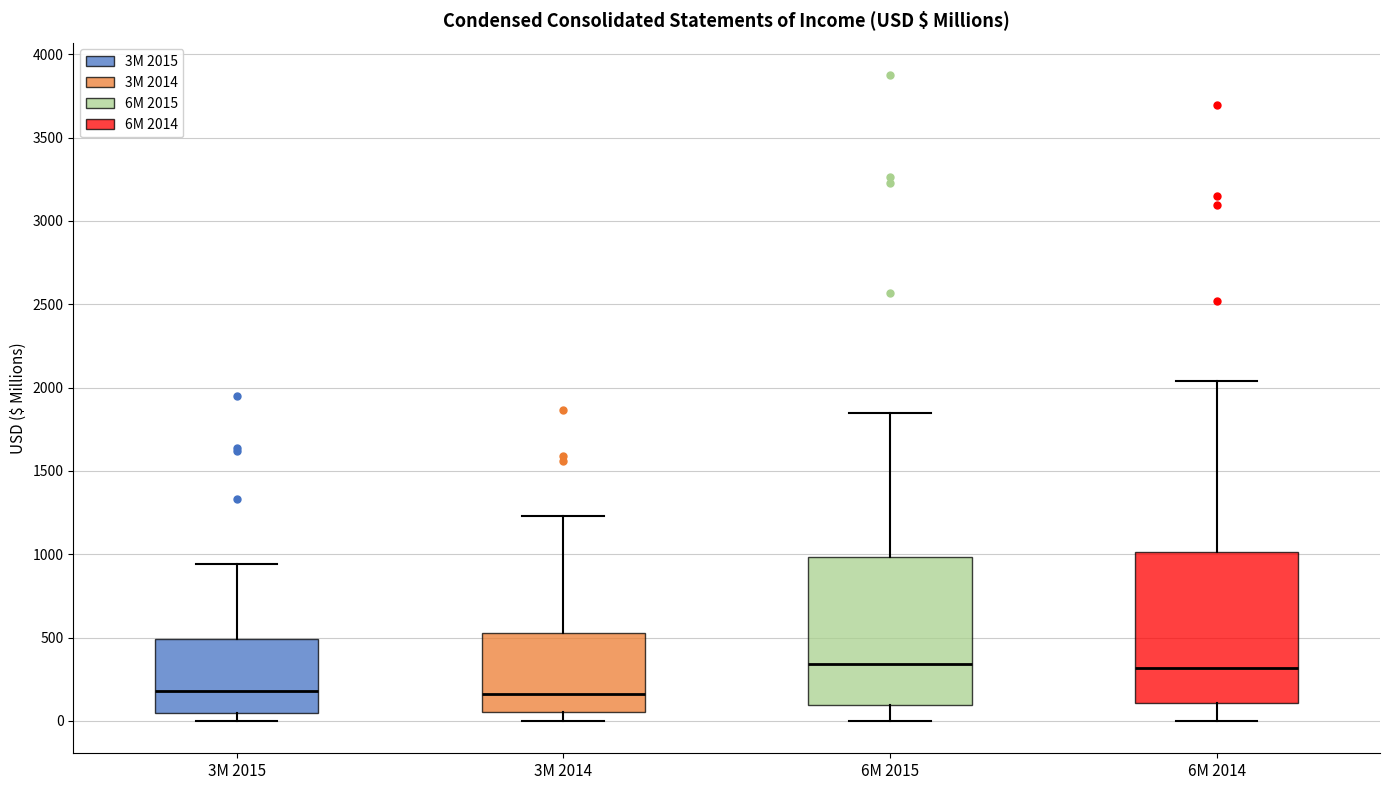

Where is the lower edge of the box for 3M 2015 on the y-axis? The values are not printed on the chart, so give them approximately, as read against the axis.

50